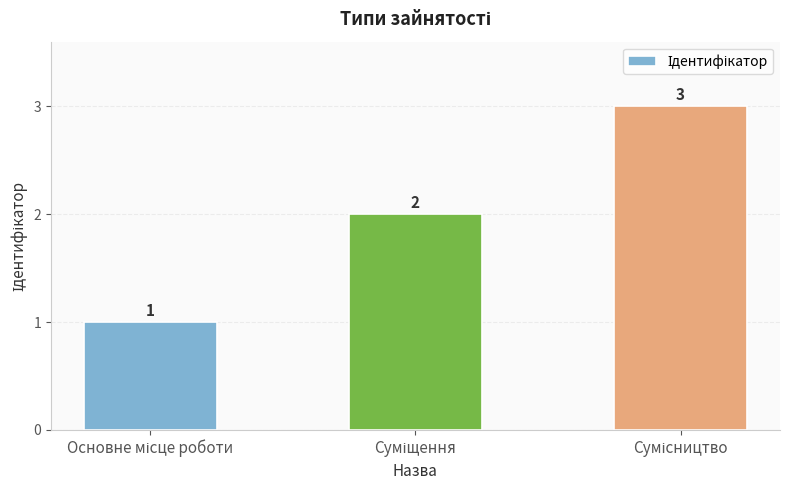

What is the value of the 3rd bar from the left?

3